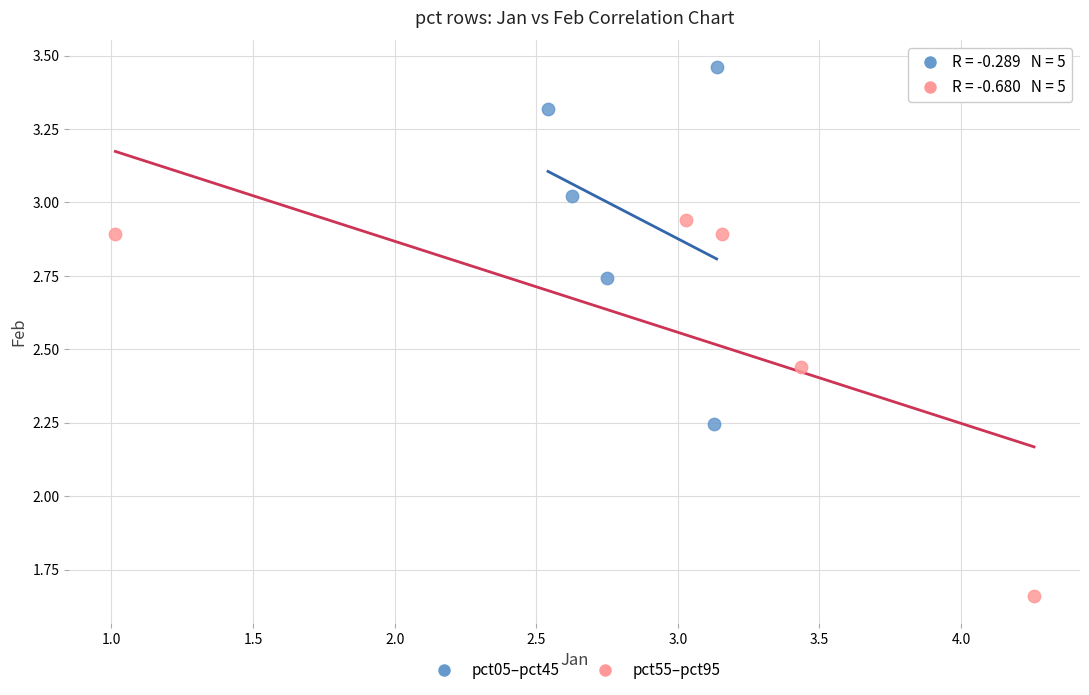

Which series reaches the minimum Y coordinate?

pct55–pct95